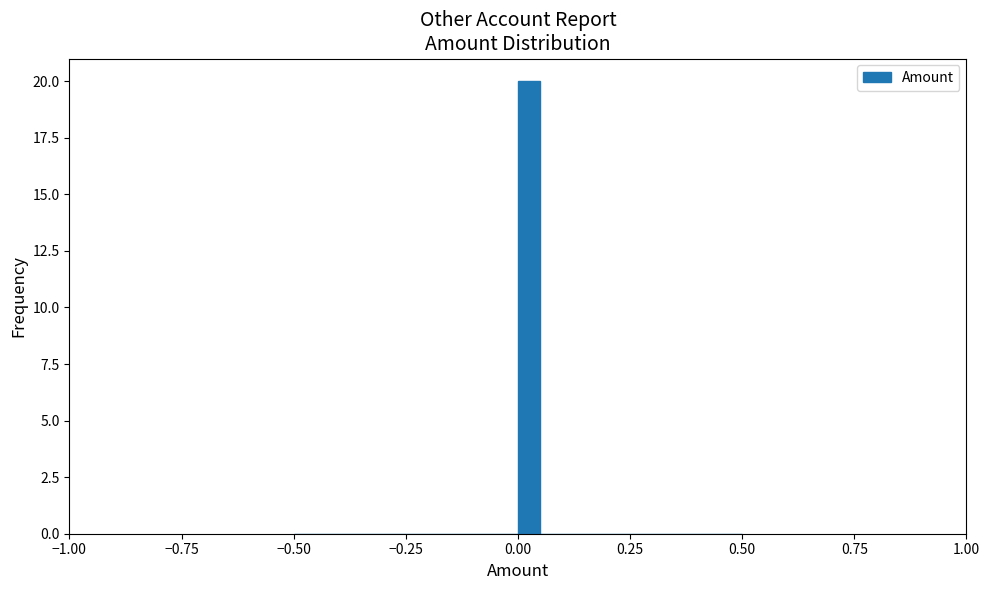

Around what value on the x-axis is the tallest bar? Give the approximate position of its centre, as read against the axis.

0.05